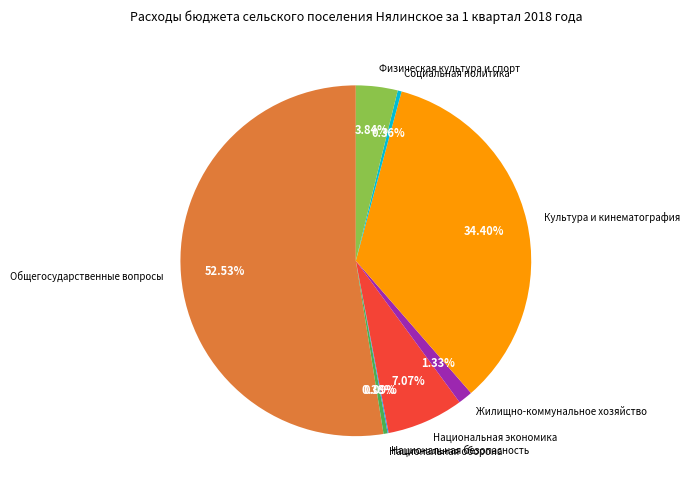

Which slice is the largest?

Общегосударственные вопросы